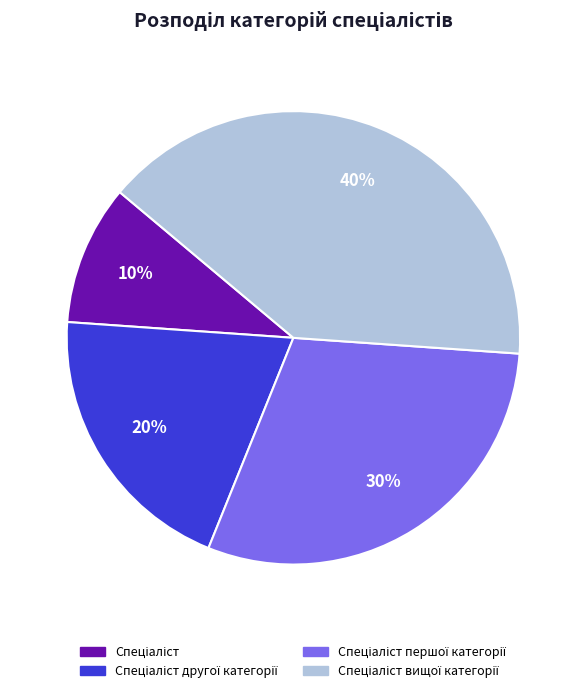

Is there any slice that represents more than half of the pie?

No